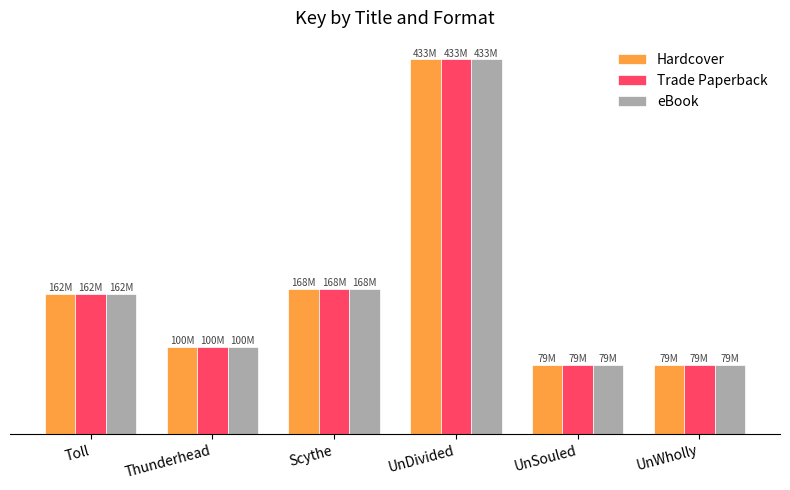

Read the eBook value at Thunderhead, to the nearest 50.

100196150